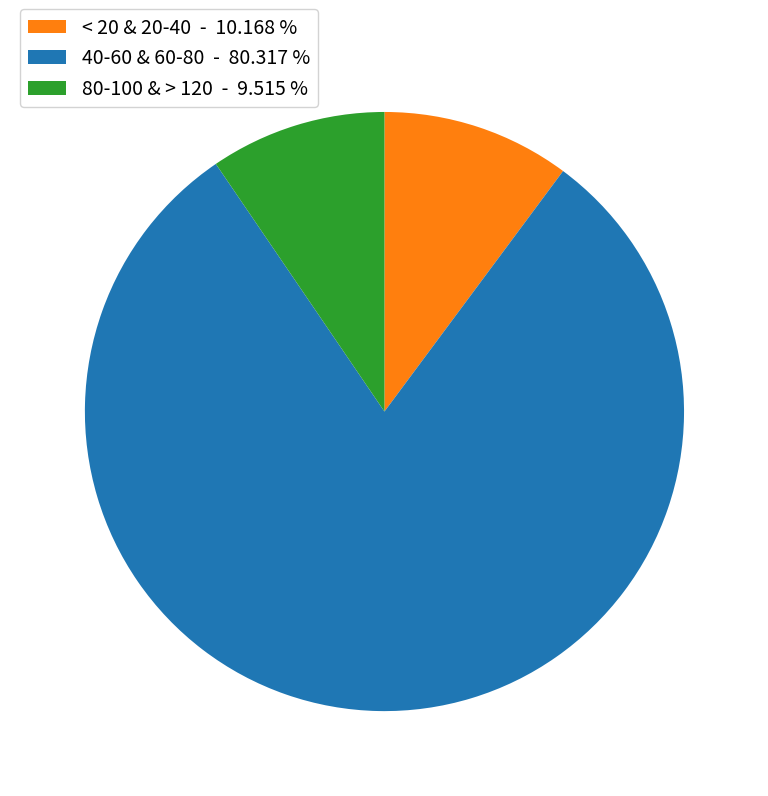

What is the majority slice?

40-60 & 60-80 - 80.317 %